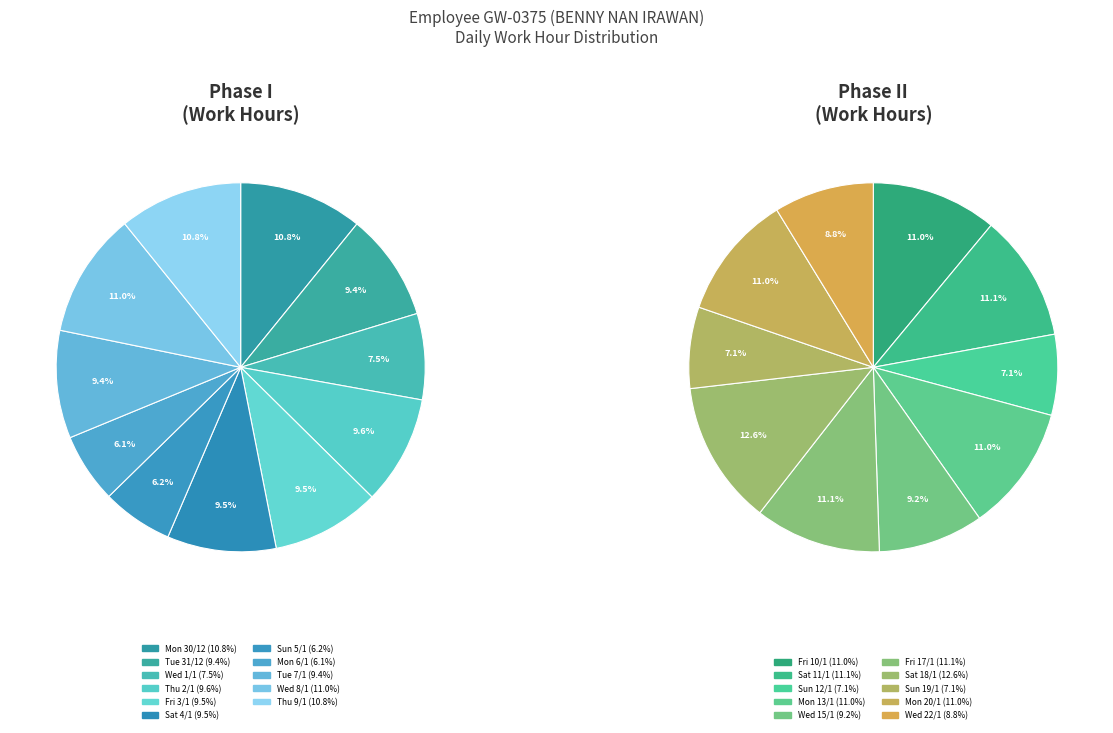

Is there a majority slice in this chart?

No